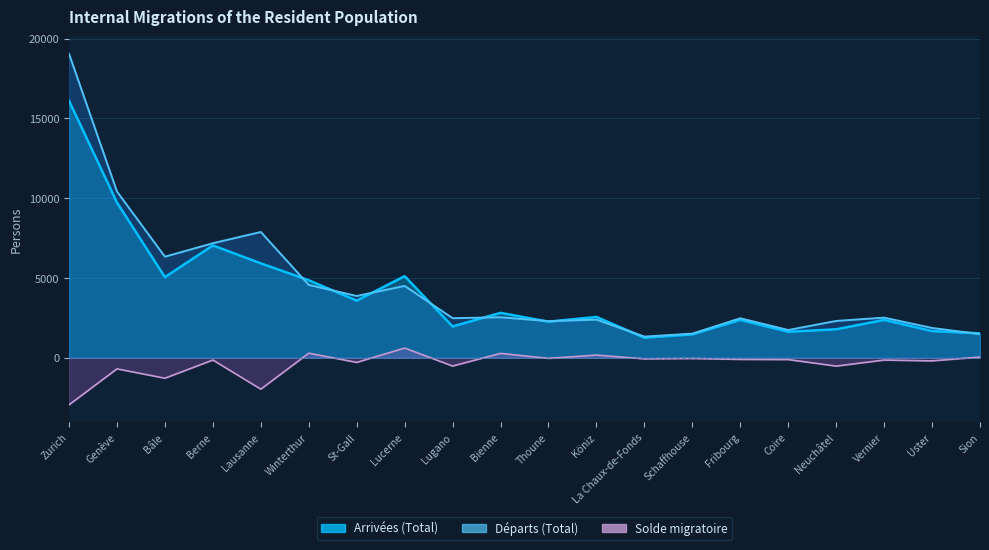

Which has a higher value, Berne or Coire?

Berne